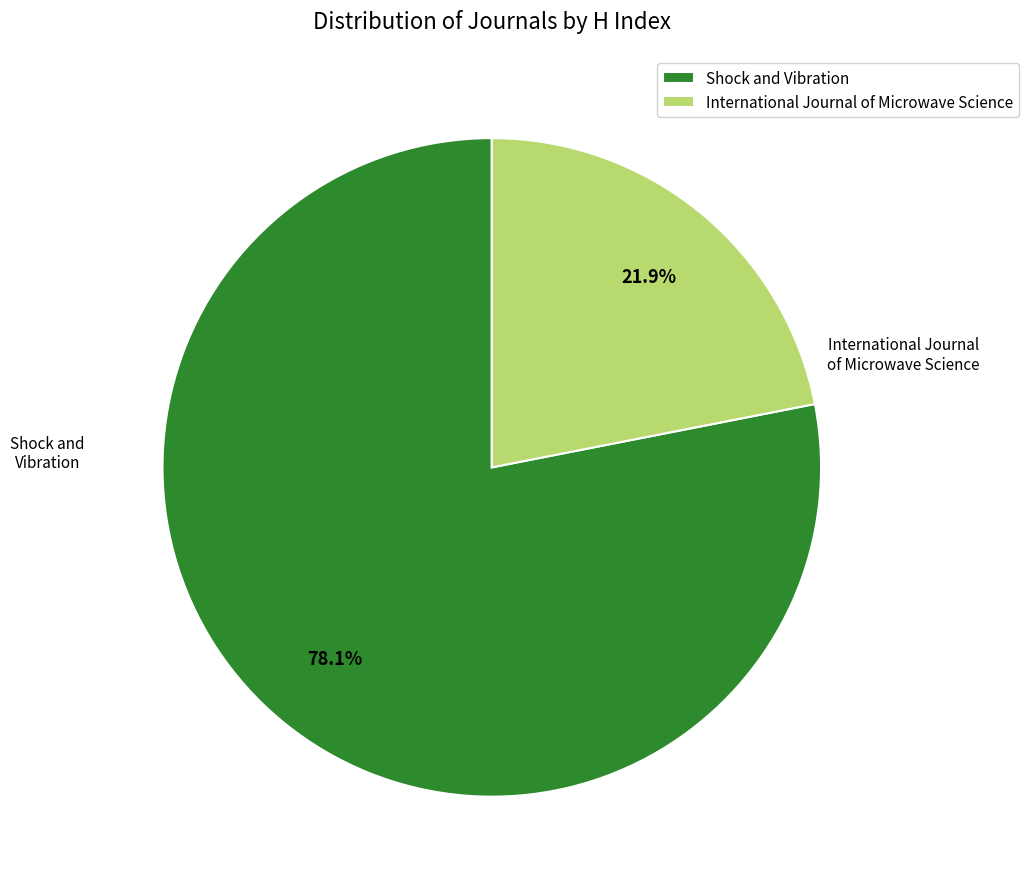

Combined, what portion of the pie is International Journal of Microwave Science and Shock and Vibration?

100.0%